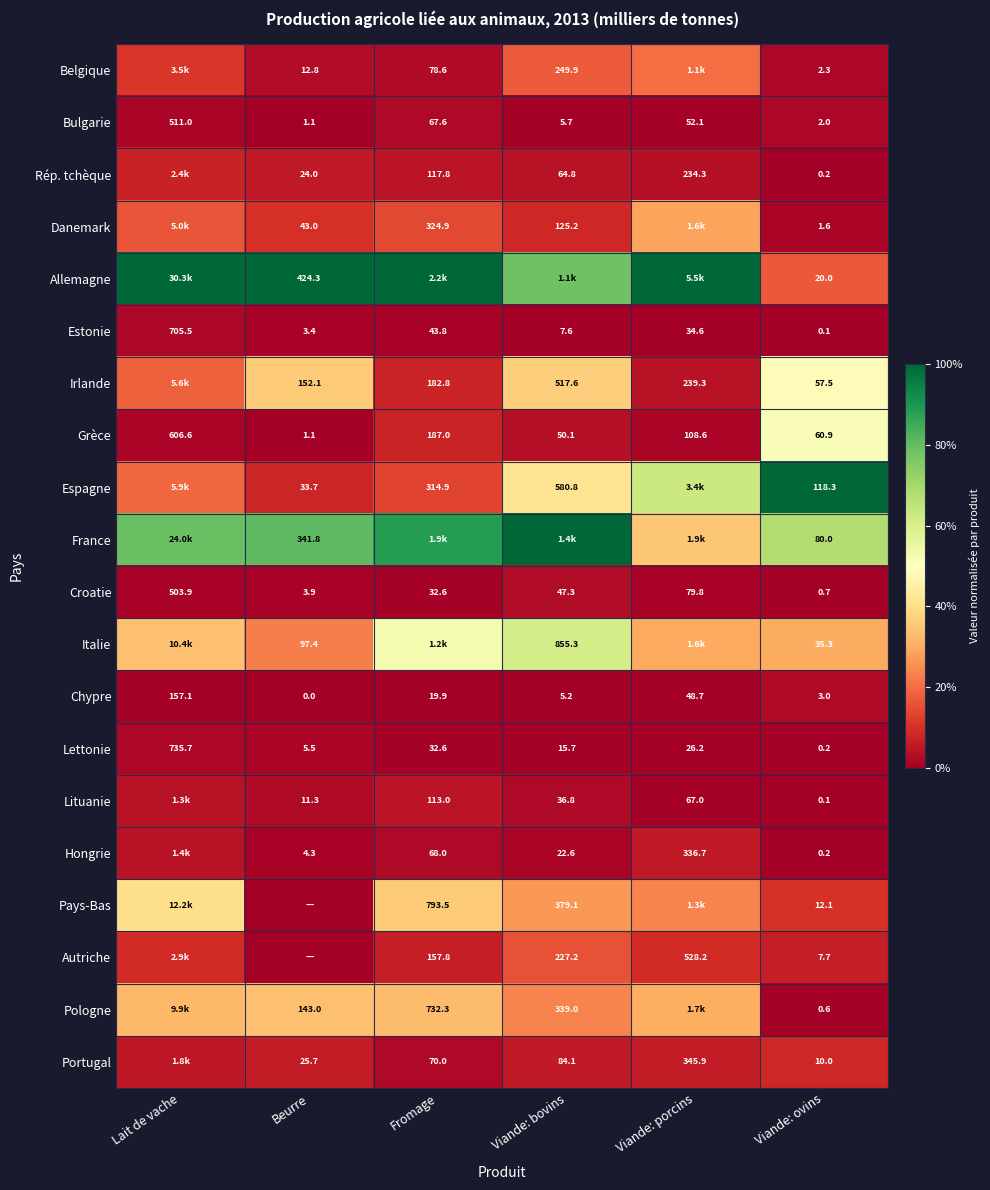

Which category has the highest value across all series?

Lait de vache